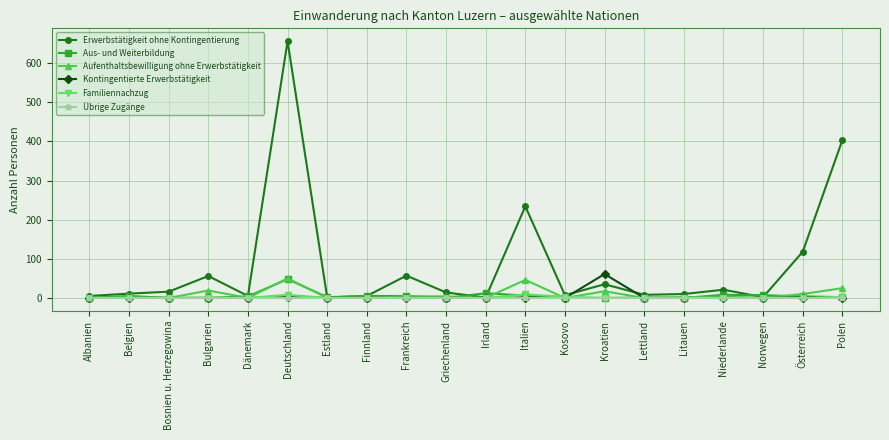

Which series has the largest total across all categories?

Erwerbstätigkeit ohne Kontingentierung